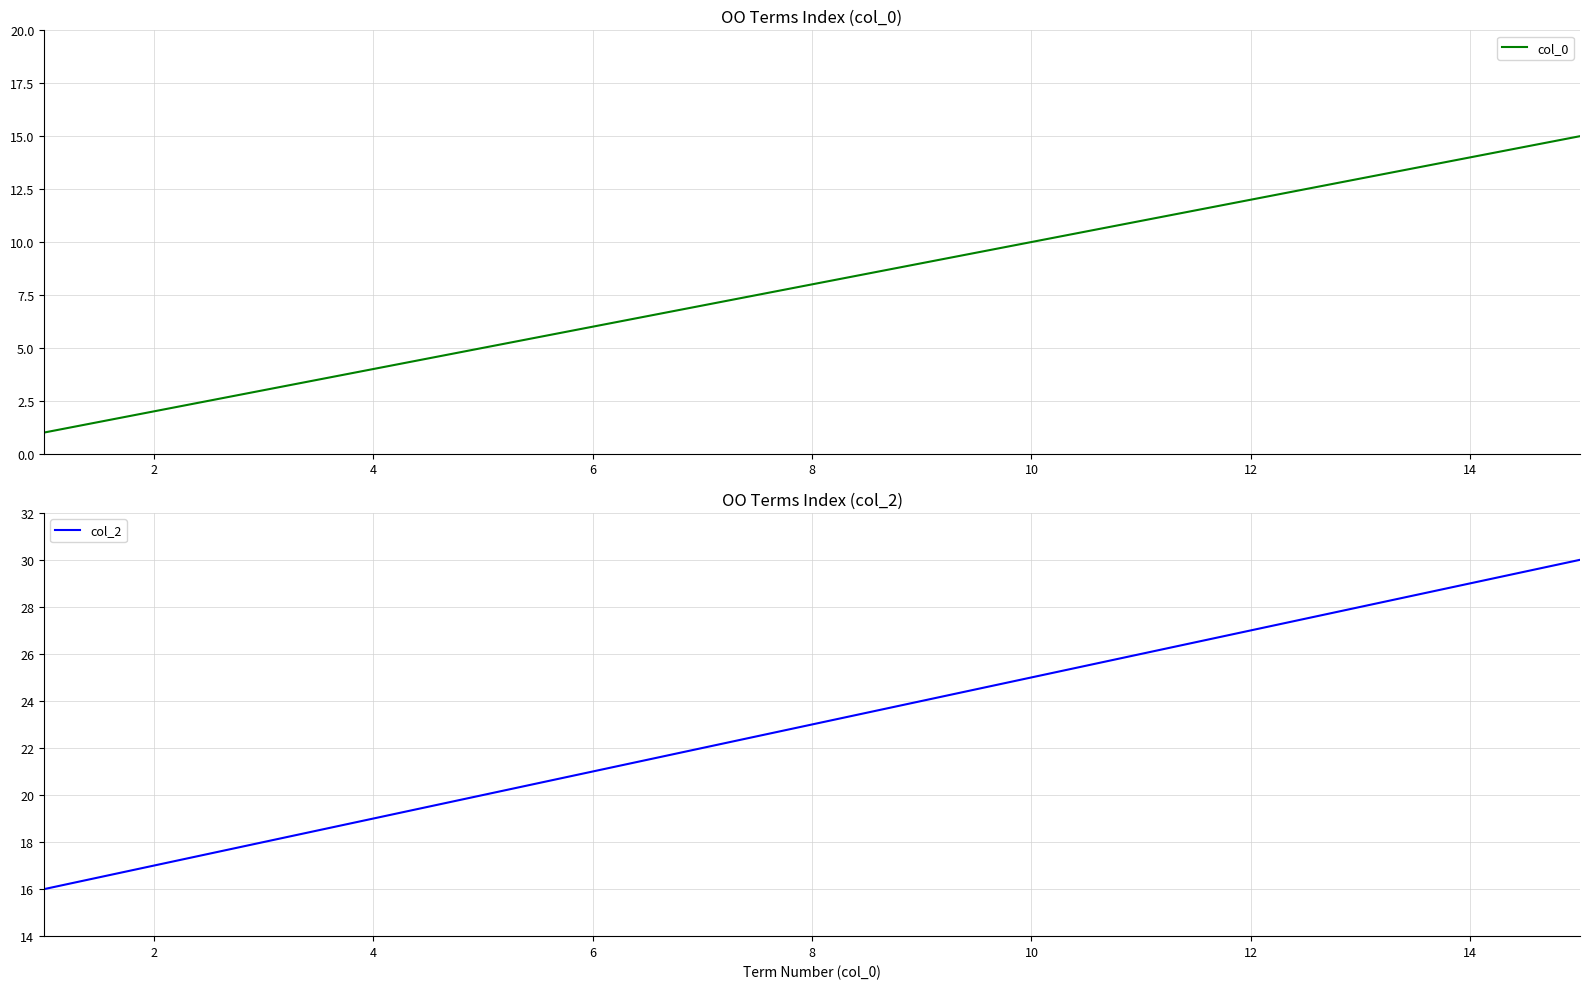

What is the difference between the maximum and second lowest values in the col_0 series?

13